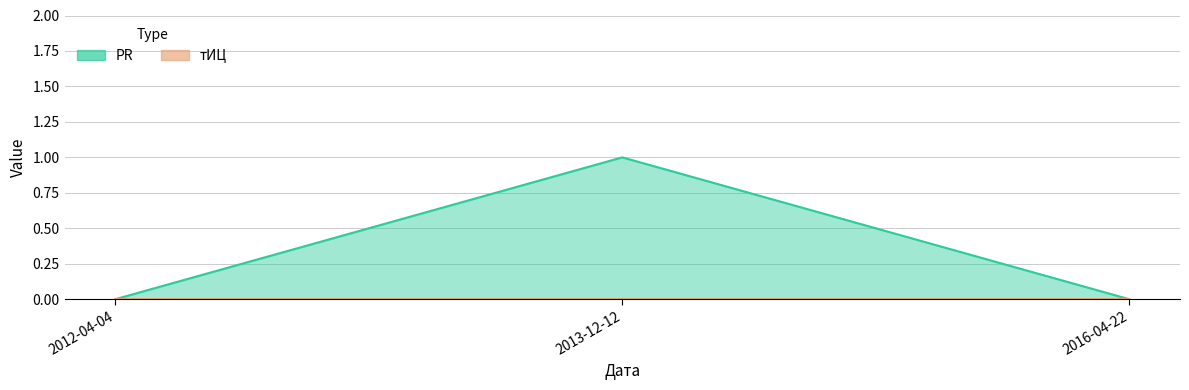

What is the difference between the maximum and minimum values?

1